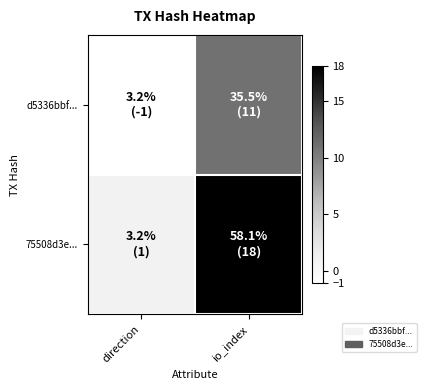

Which series has the largest range (max minus min)?

75508d3e...